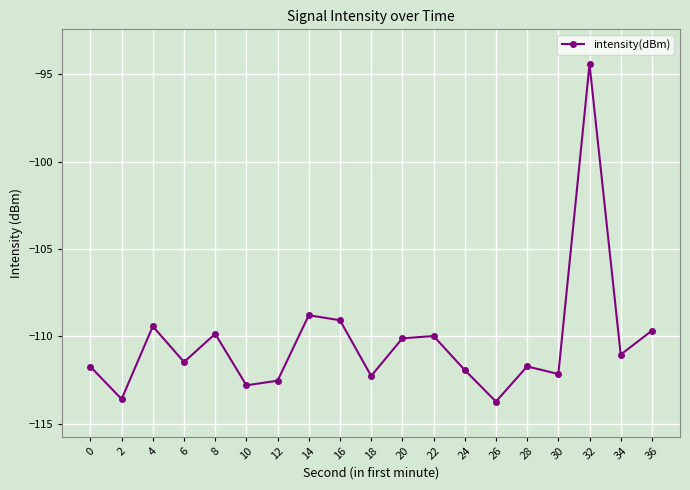

What is the difference between the maximum and second lowest values?

19.2